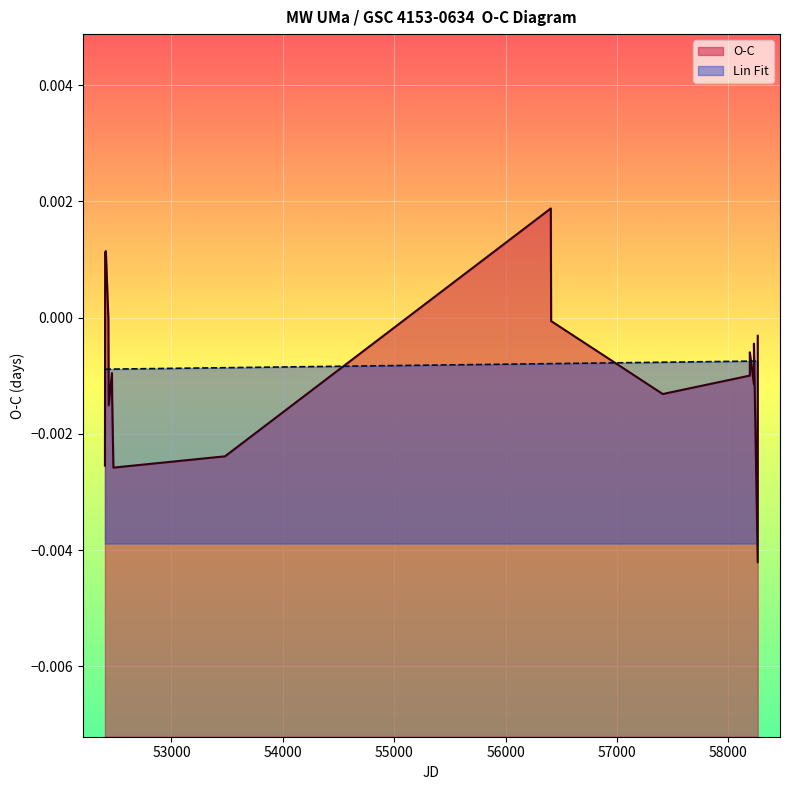

In O-C, how many points are lower than both neighbors (excluding endpoints)?

5